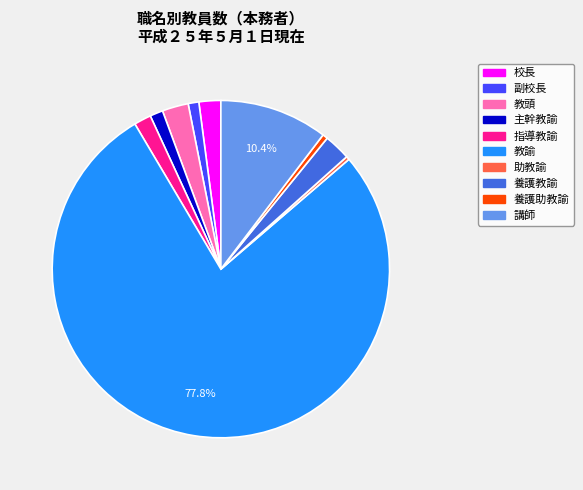

Approximately how many times larger is the value at 助教諭 compared to 養護教諭?

0.1